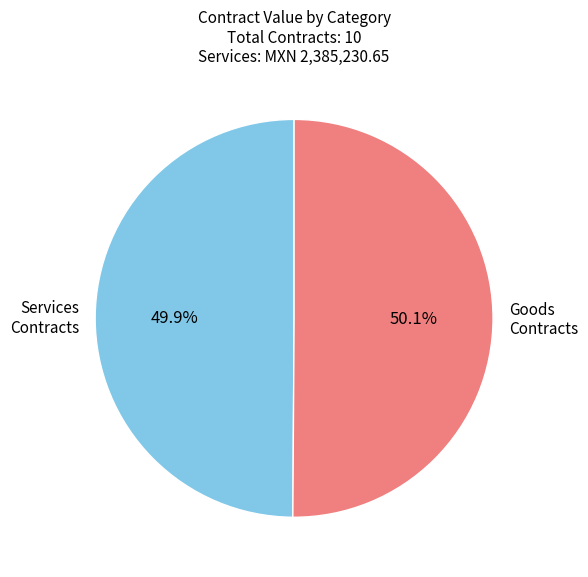

Approximately how many times larger is the value at Goods Contracts compared to Services Contracts?

1.0